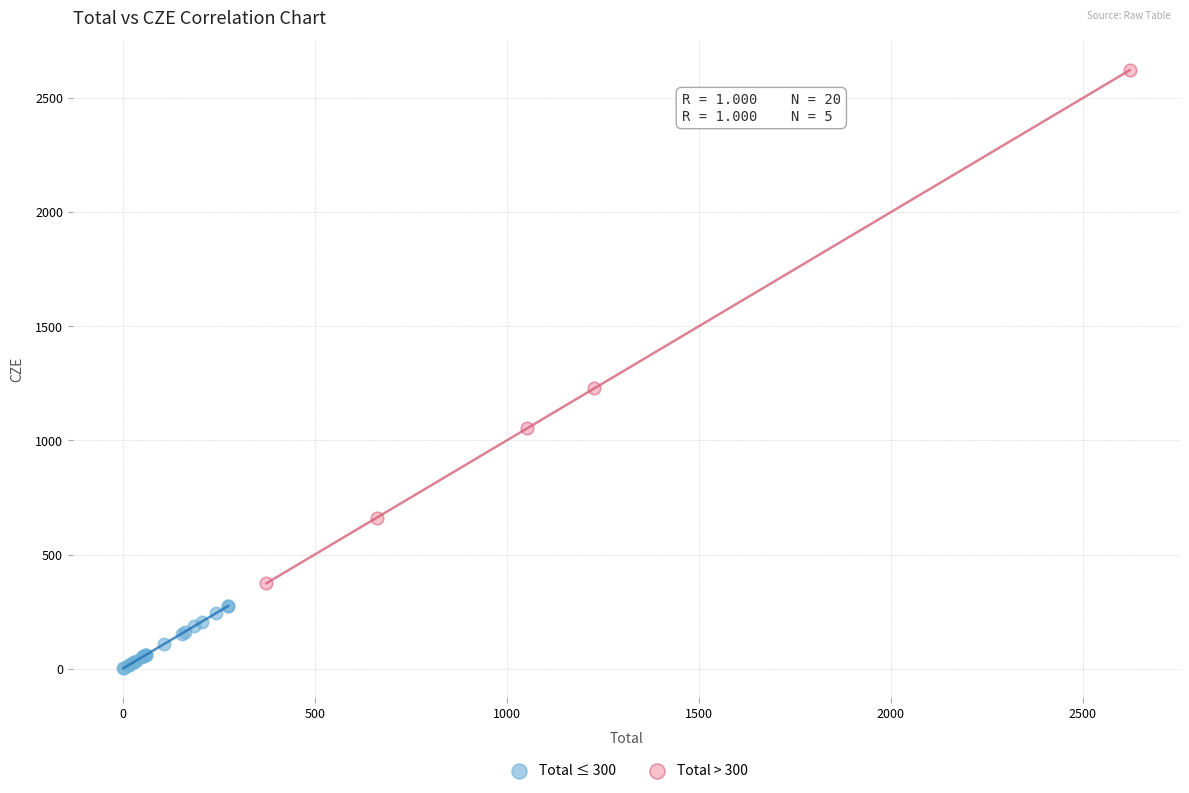

Which series has the widest spread of Y values?

Total > 300